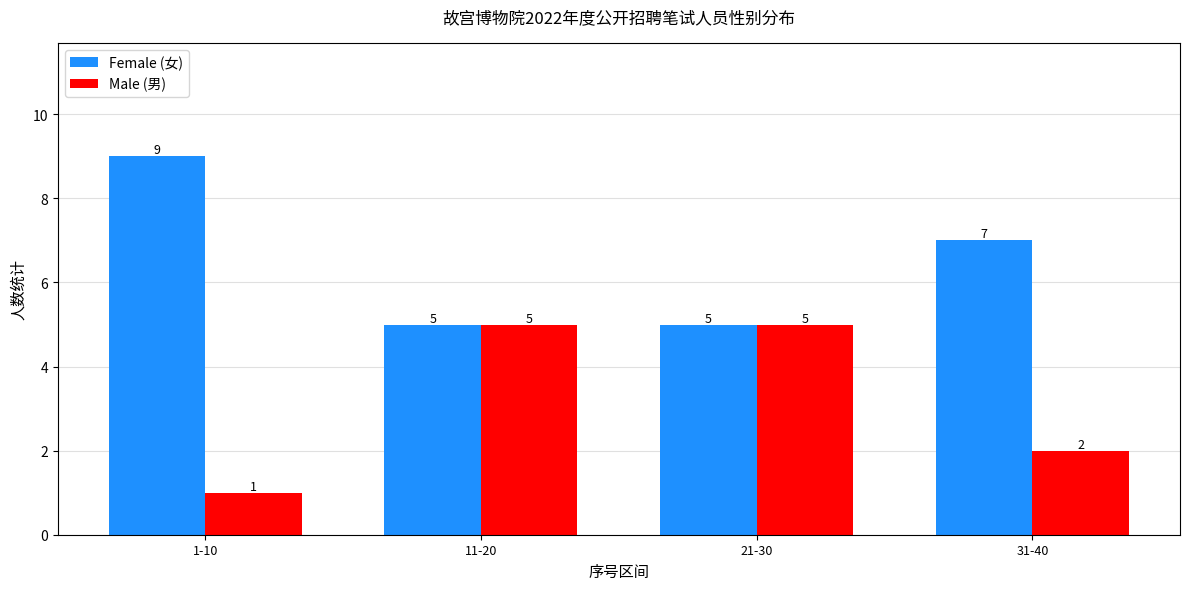

Is the value of Female (女) at 31-40 greater than the value of Male (男) at 1-10?

Yes